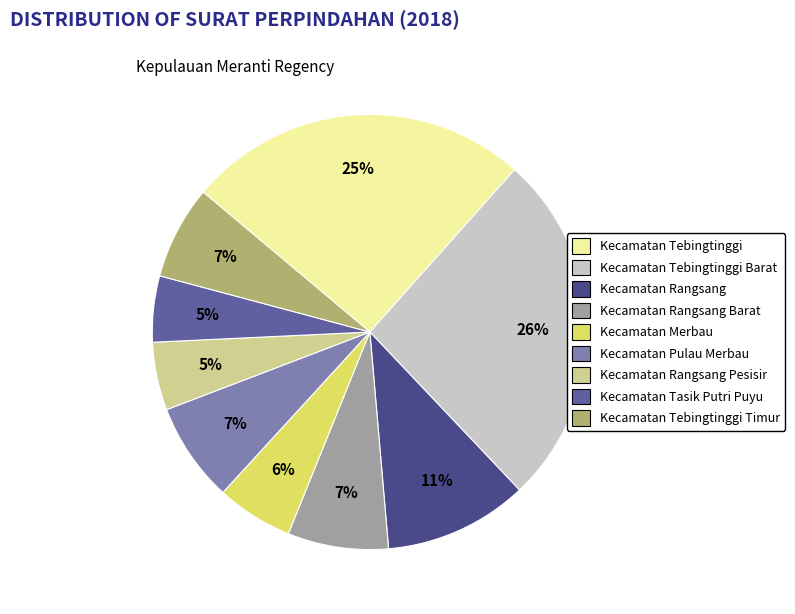

Is there any slice that represents more than half of the pie?

No